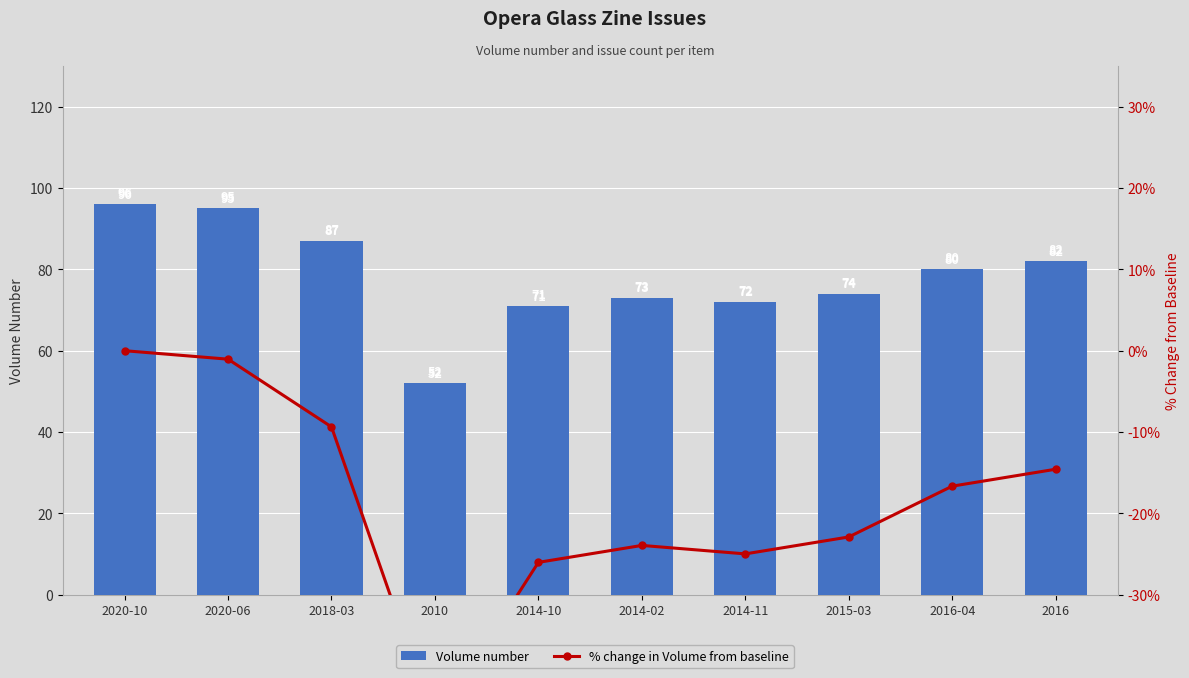

What is the value of the Volume number bar at the 6th from the left?

73.0